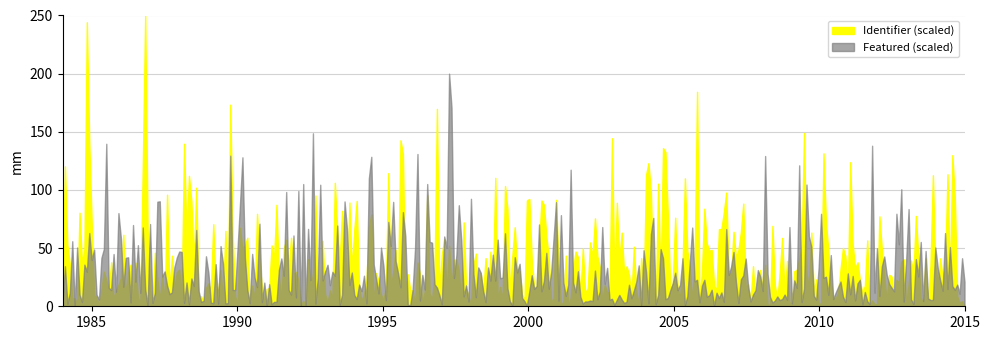

Which category has the lowest value in the Identifier series?

1985-05-04